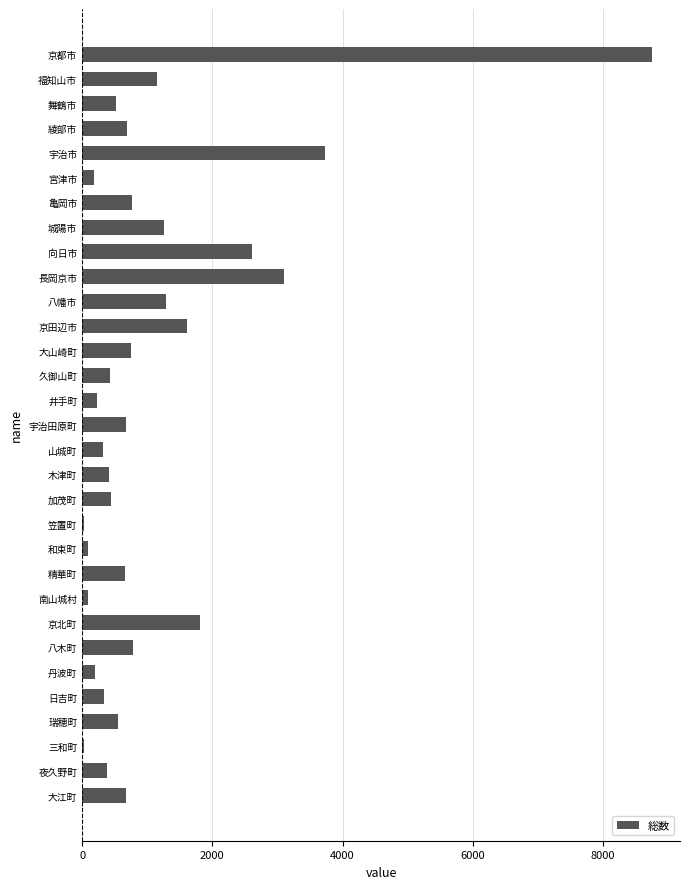

True or false: the data shows 672 at 大江町.

True